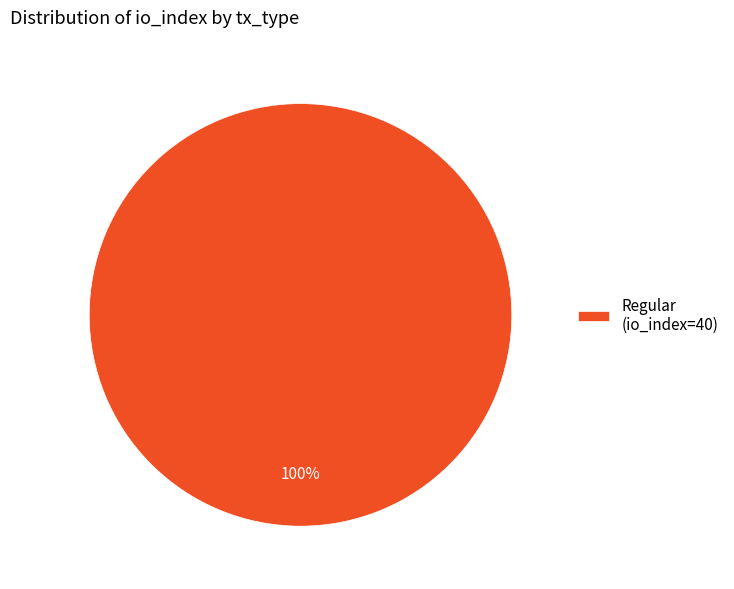

How many slices are in this pie chart?

1